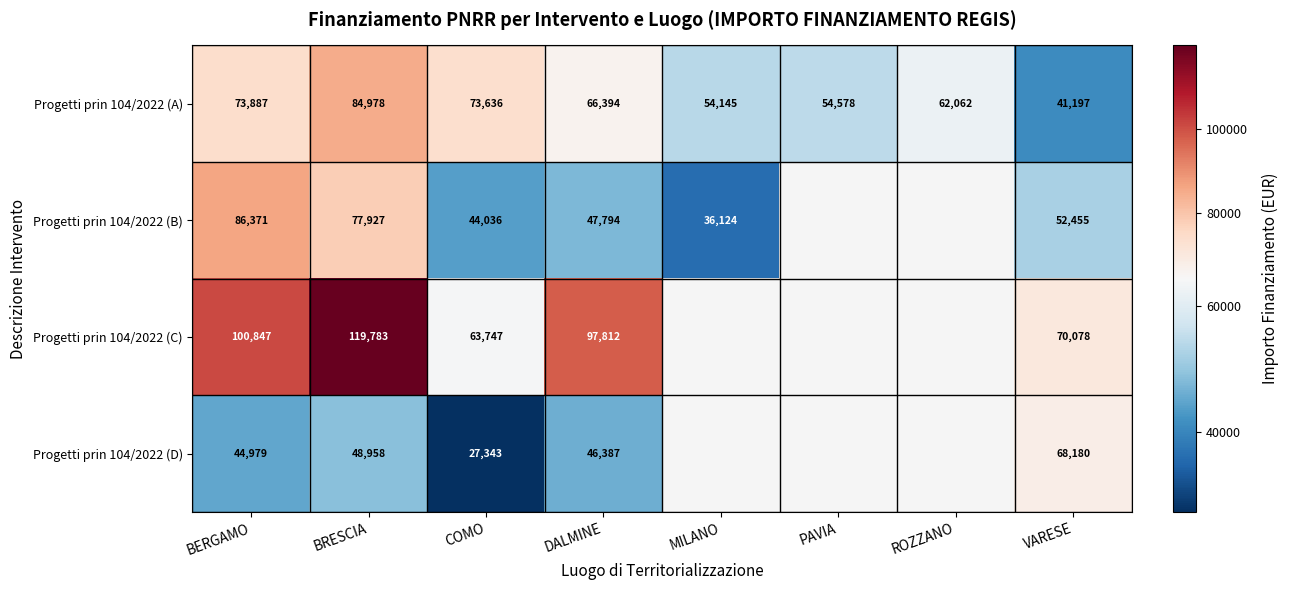

At how many categories does at least one series exceed 70355?

4